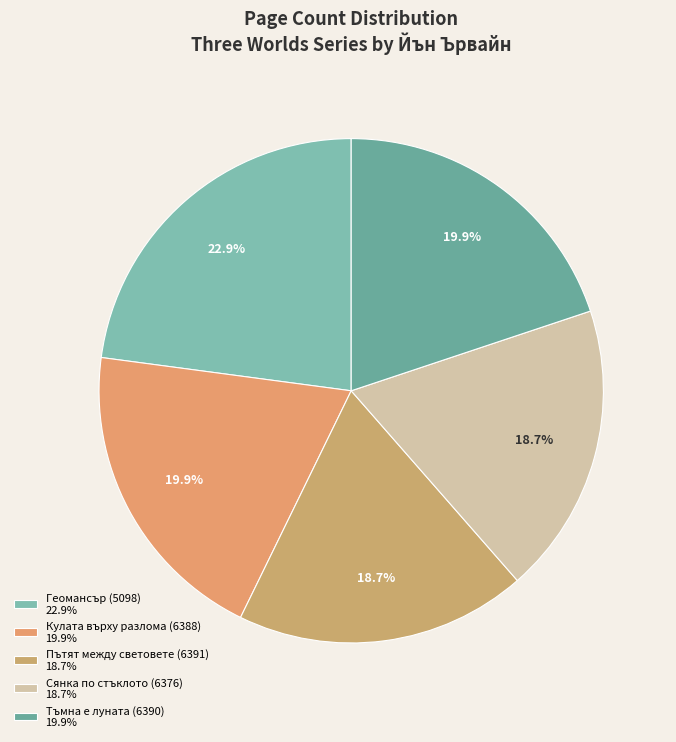

Which category has the smallest portion of the pie?

Пътят между световете (6391)